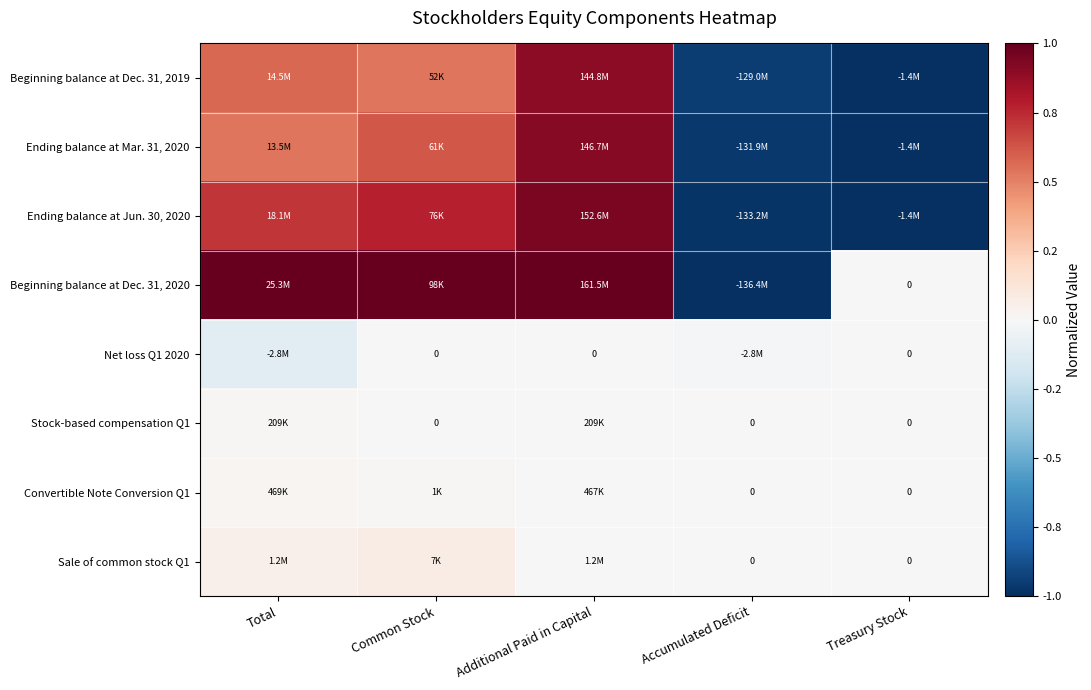

At how many categories does at least one series exceed 0?

3